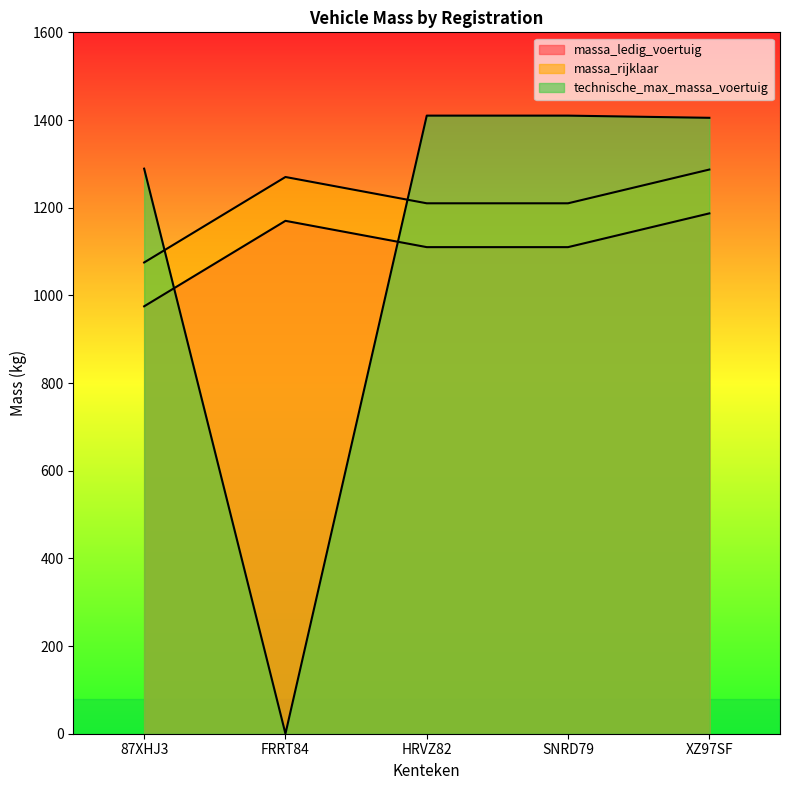

Reading right to left, transcribe all the data shown in this chart.

massa_ledig_voertuig: 1187	1110	1110	1170	975
massa_rijklaar: 1287	1210	1210	1270	1075
technische_max_massa_voertuig: 1405	1410	1410	0	1289